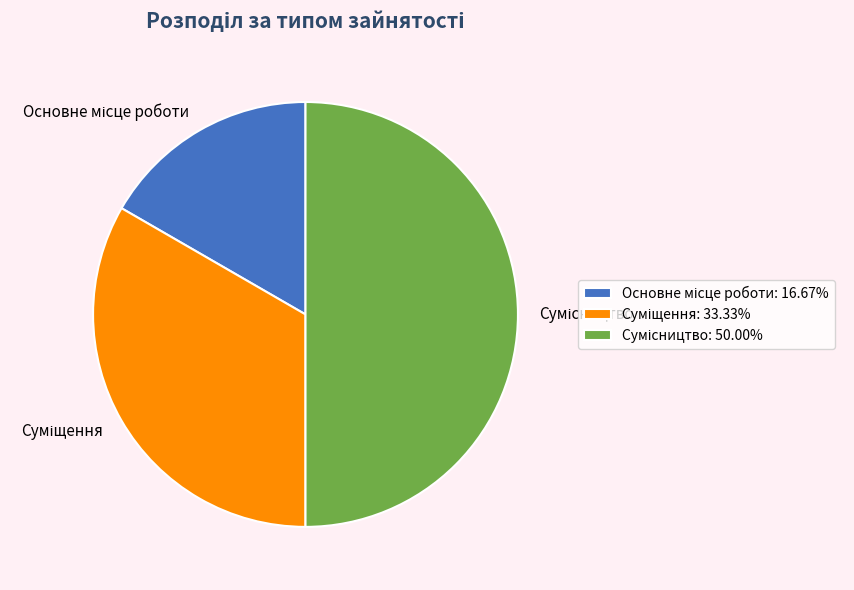

How many segments does this pie chart have?

3